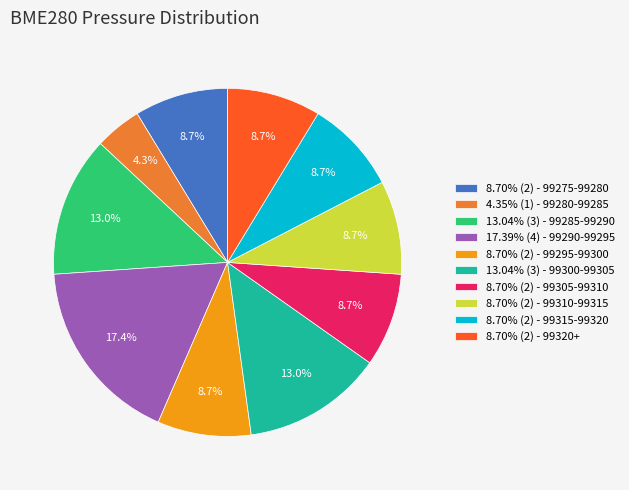

What is the ratio of the value at 8.70% (2) - 99310-99315 to the value at 8.70% (2) - 99275-99280?

1.0